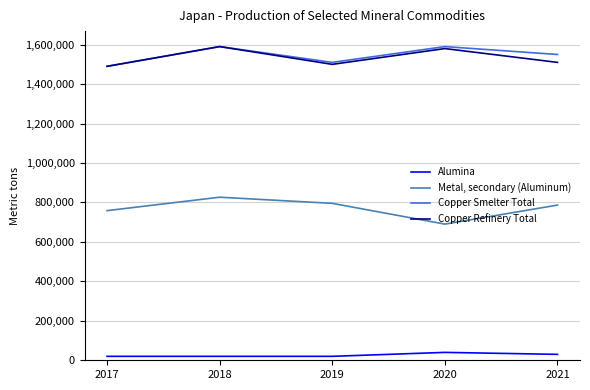

What is the highest value of the Copper Smelter Total series?

1590000